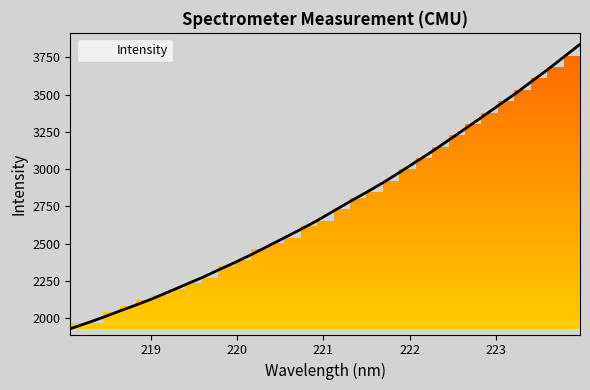

What is the smallest value displayed?

1930.5